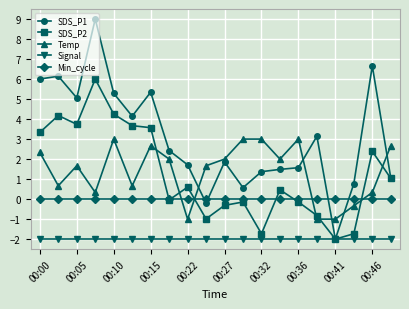

True or false: SDS_P1 and Min_cycle intersect in this chart.

True